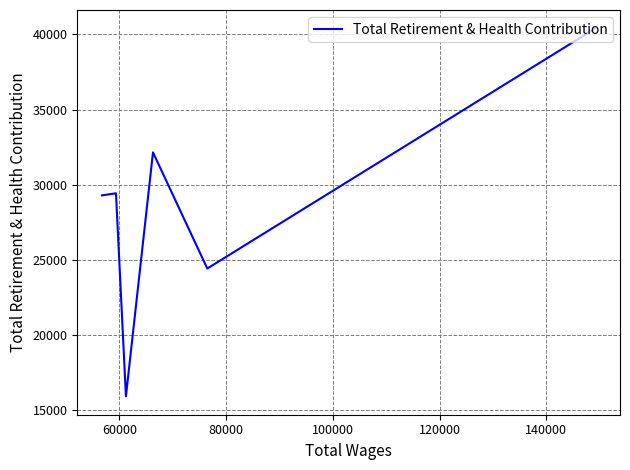

How many interior local peaks (higher than both neighbors) does the data have?

2